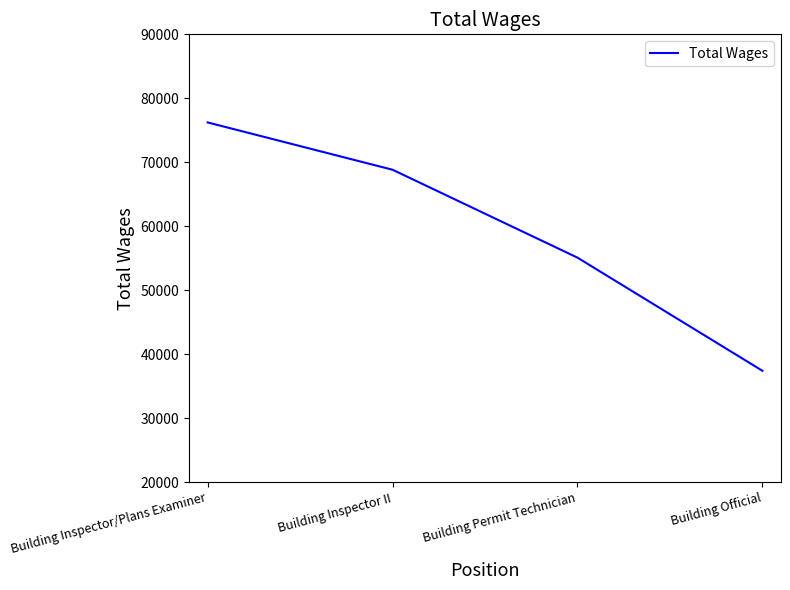

At which category does the chart reach its peak across all series?

Building Inspector/Plans Examiner